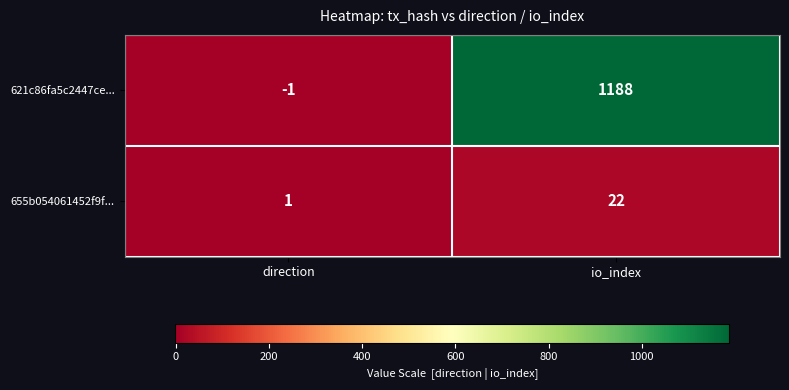

True or false: 621c86fa5c2447ce... has a value of 0 at direction.

False